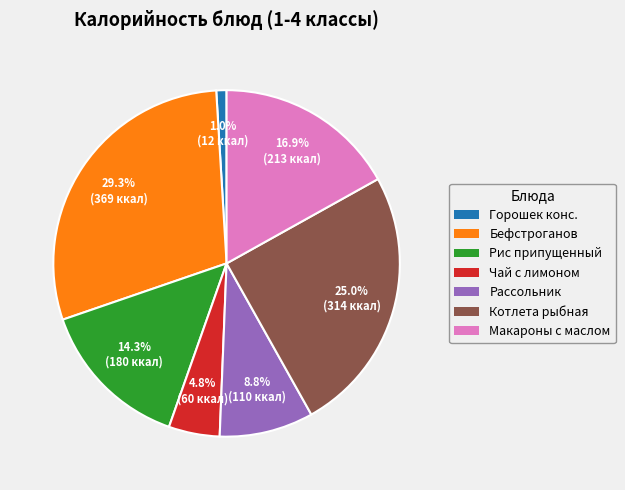

Is there a majority slice in this chart?

No